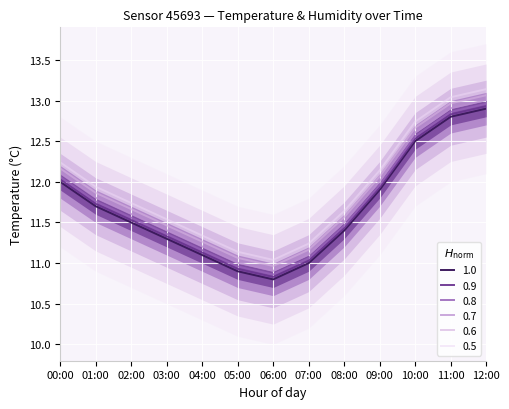

The value at 01:00 is 11.7. True or false?

True